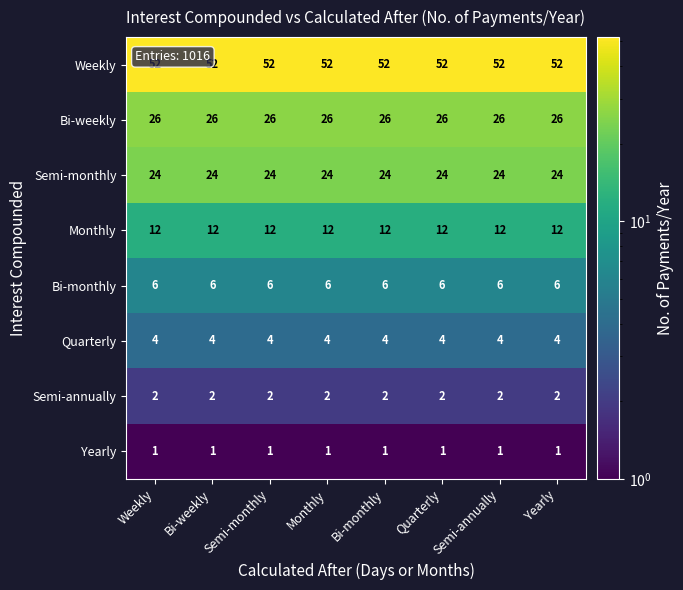

Is it true that Weekly equals 52 at Weekly?

True